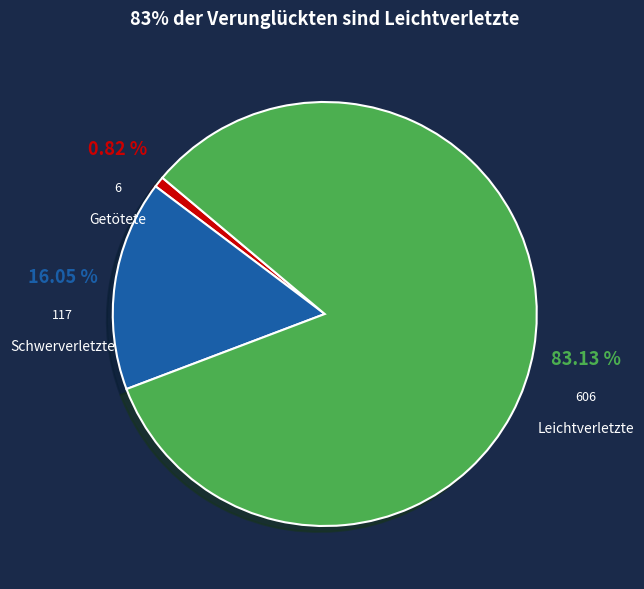

Count the number of slices in the pie.

3